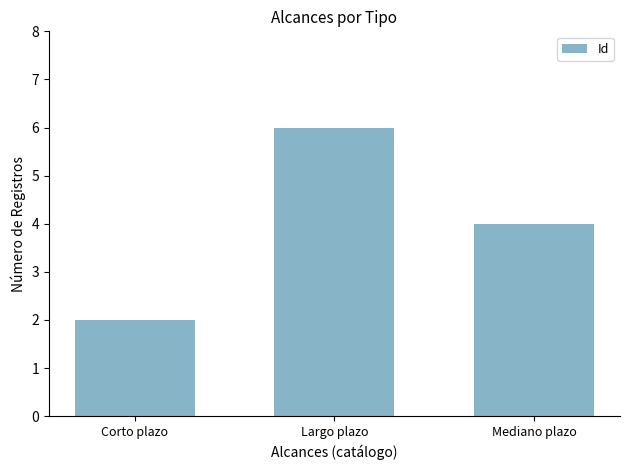

How many values are below 4?

1